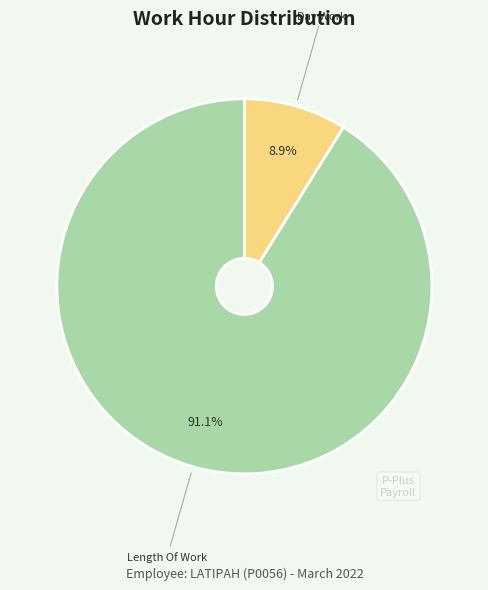

Is there a majority slice in this chart?

Yes